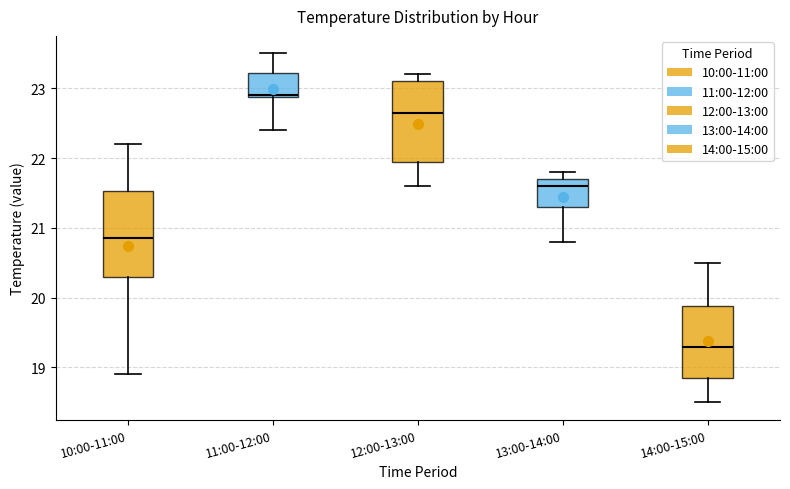

Reading left to right, read every box against the y-axis: the position of its median line, the range the box covers, and the ends of its whiskers. The values are not printed on the chart, so give them approximately, as read against the axis.

10:00-11:00: median 20.9, box 20.3 to 21.5, whiskers 18.9 to 22.2
11:00-12:00: median 22.9, box 22.9 to 23.2, whiskers 22.4 to 23.5
12:00-13:00: median 22.7, box 22.0 to 23.1, whiskers 21.6 to 23.2
13:00-14:00: median 21.6, box 21.3 to 21.7, whiskers 20.8 to 21.8
14:00-15:00: median 19.3, box 18.9 to 19.9, whiskers 18.5 to 20.5